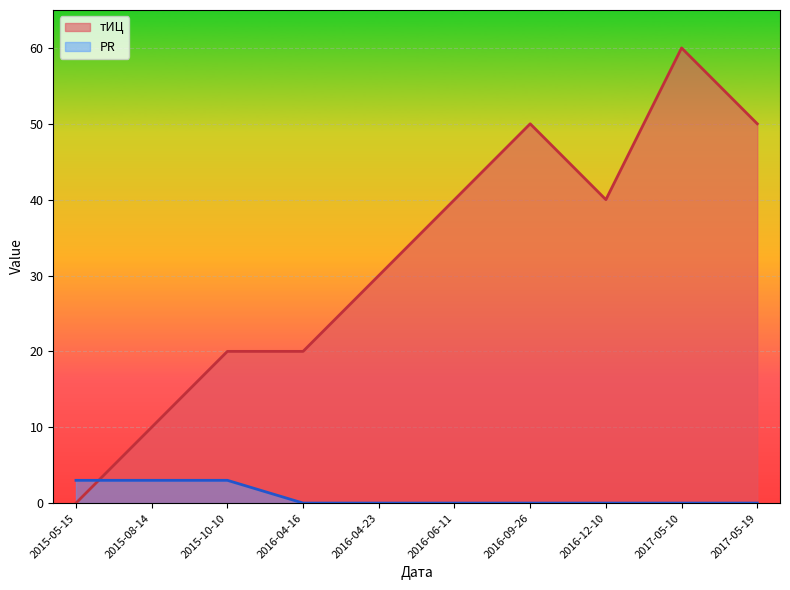

At which label does тИЦ reach its peak?

2017-05-10